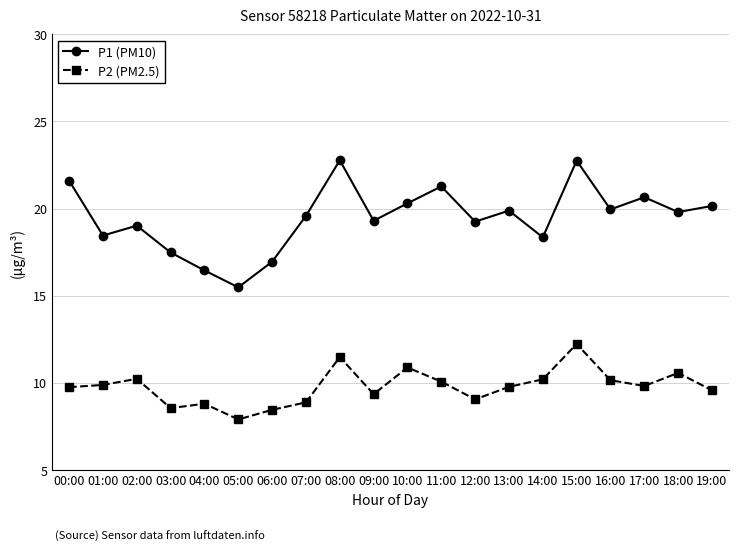

Which series changed the most between 01:00 and 10:00?

P1 (PM10)